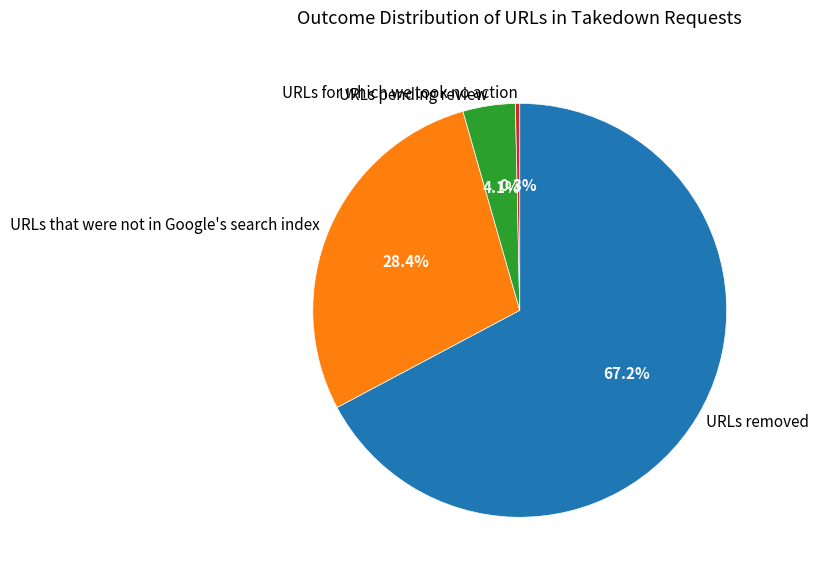

What portion of the pie excludes URLs for which we took no action?

99.7%